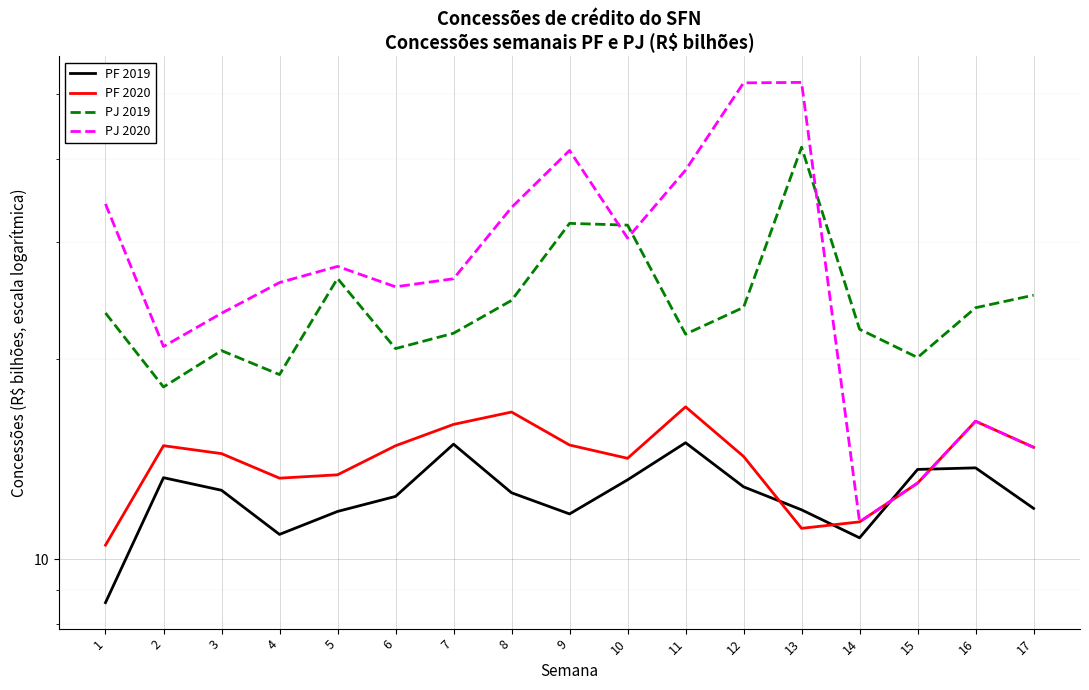

At which category does PJ 2019 reach its first local valley?

2